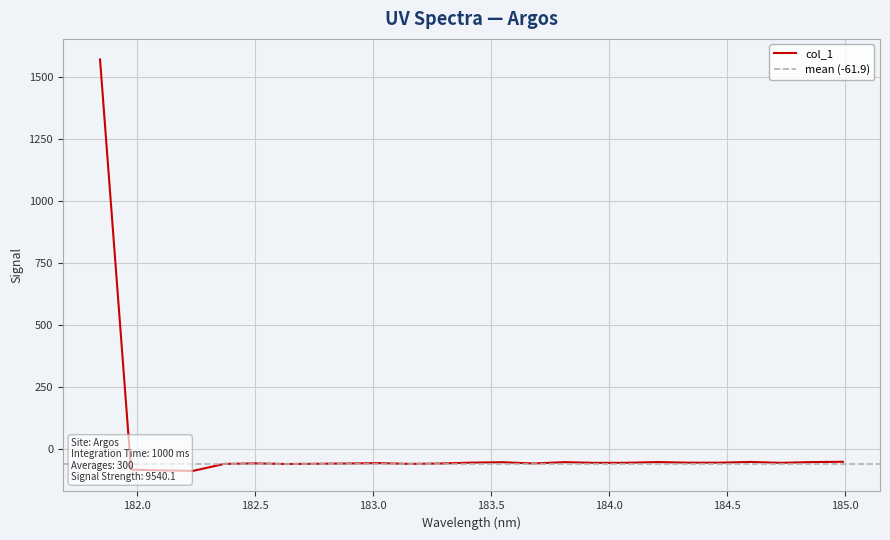

What is the sum of all values?

86.9